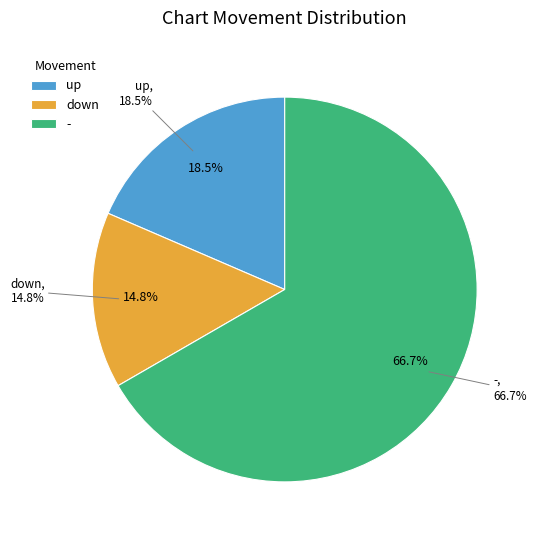

Combined, what portion of the pie is - and down?

81.5%